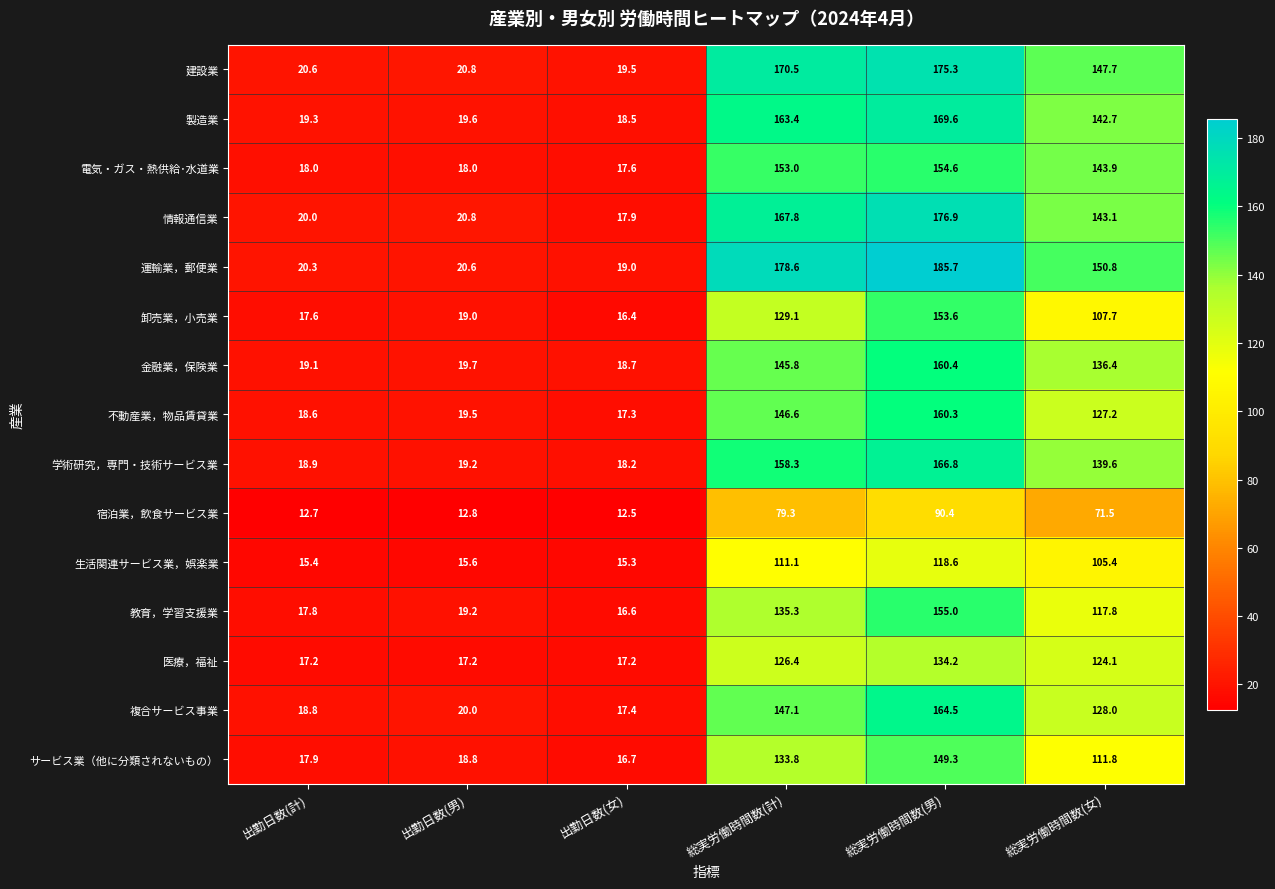

What value does the 製造業 series have at 出勤日数(計)?

19.3